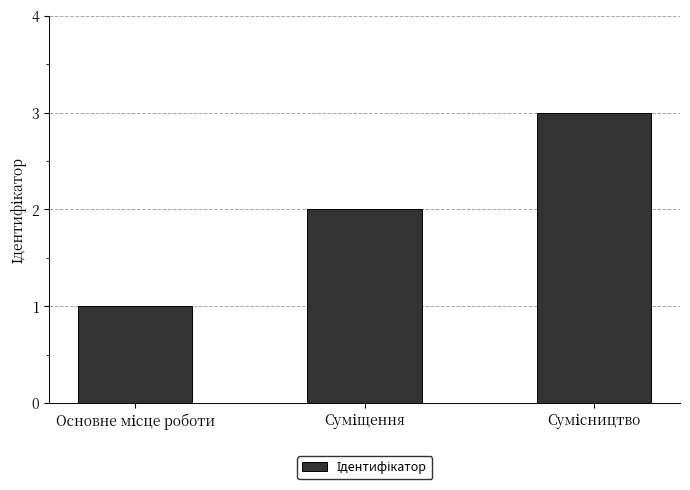

What is the average value?

2